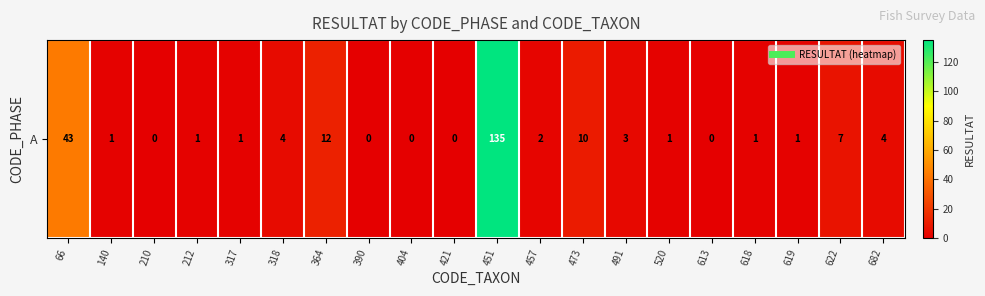

Which category has the lowest value across all series?

210